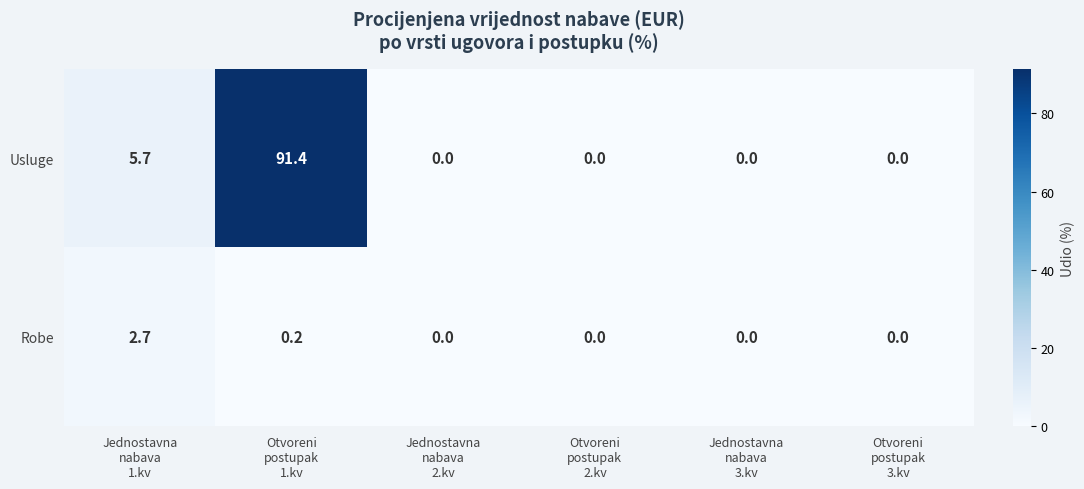

Which series has the largest range (max minus min)?

Usluge